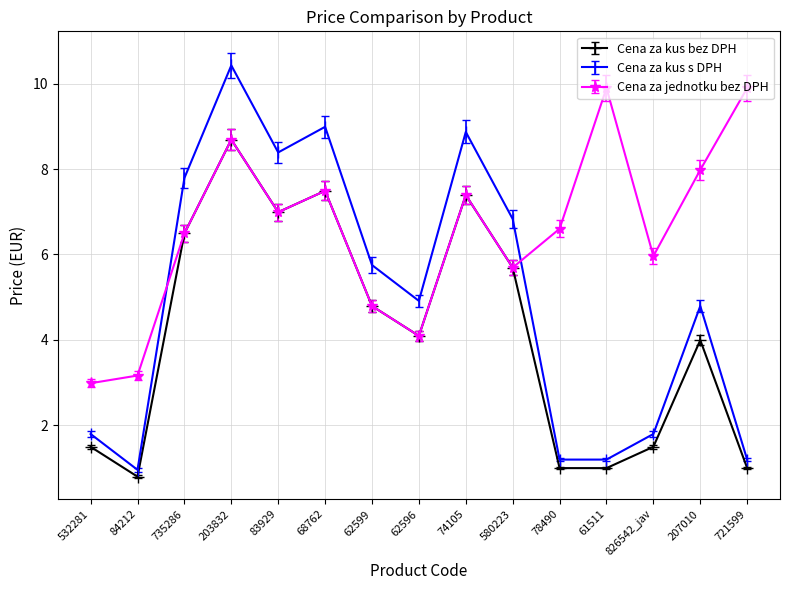

Which series has the largest total across all categories?

Cena za jednotku bez DPH